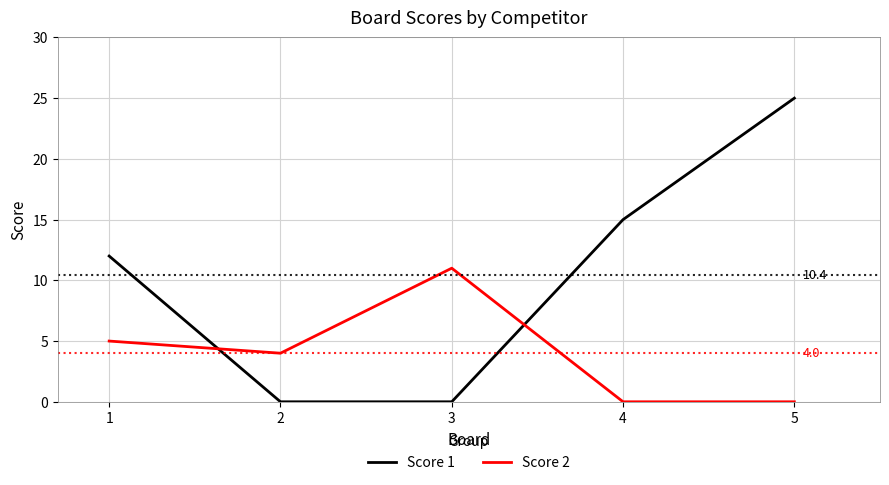

Does the chart display data point markers on the line(s)?

No